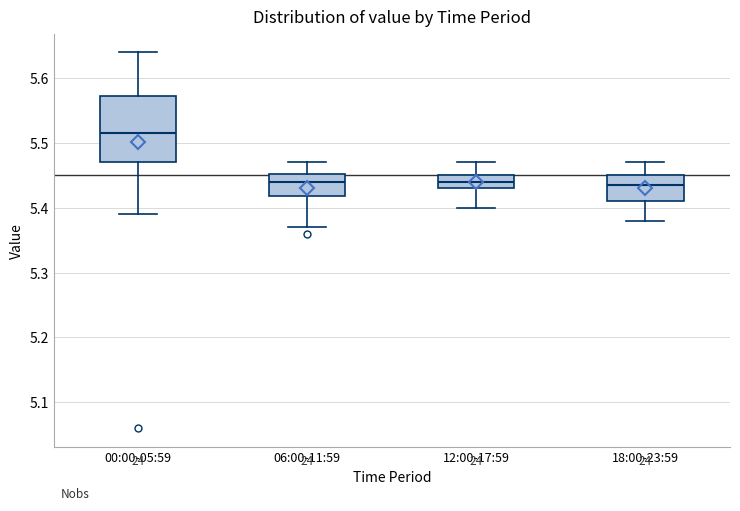

Which box has the highest median line?

00:00-05:59